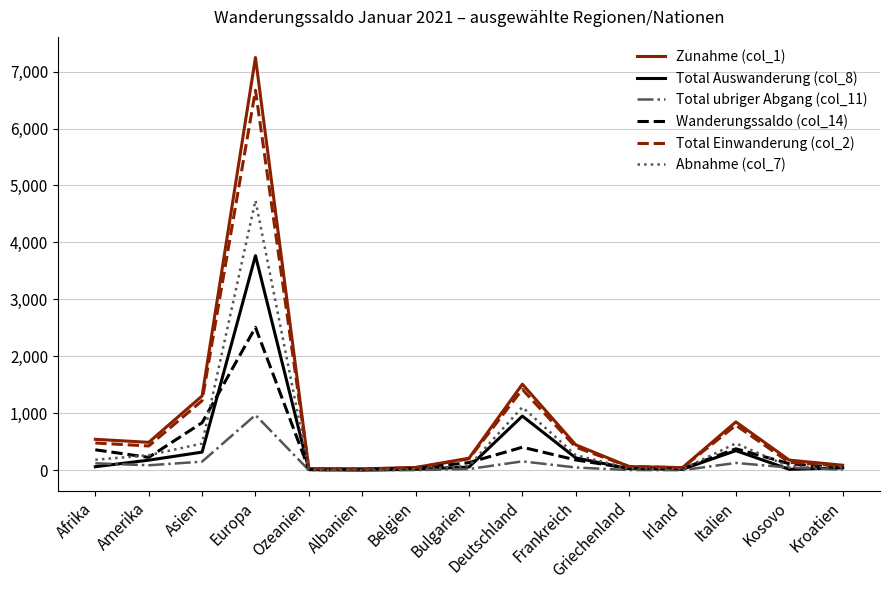

List the series in order of their peak value, highest first.

Zunahme (col_1), Total Einwanderung (col_2), Abnahme (col_7), Total Auswanderung (col_8), Wanderungssaldo (col_14), Total ubriger Abgang (col_11)